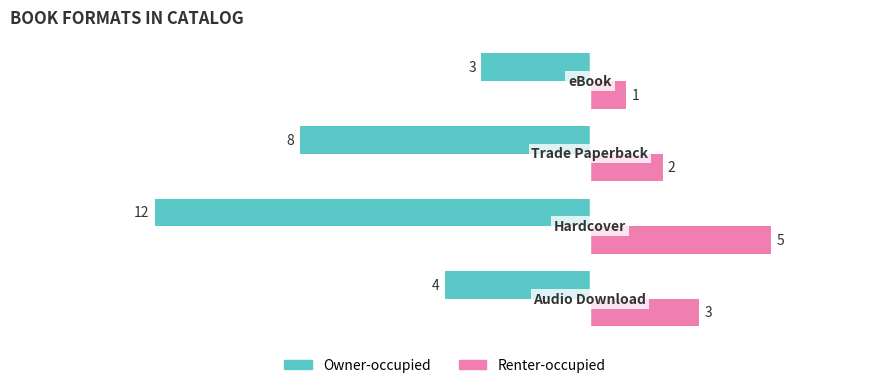

List the series in order of their peak value, highest first.

Renter-occupied, Owner-occupied